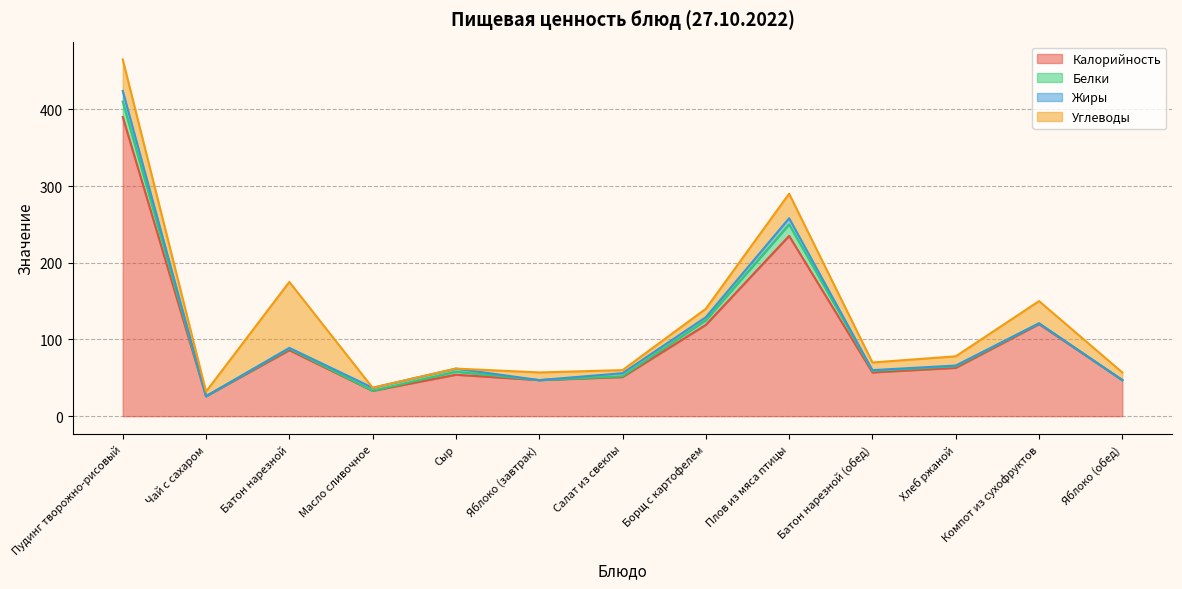

True or false: Белки and Углеводы cross at least once.

True